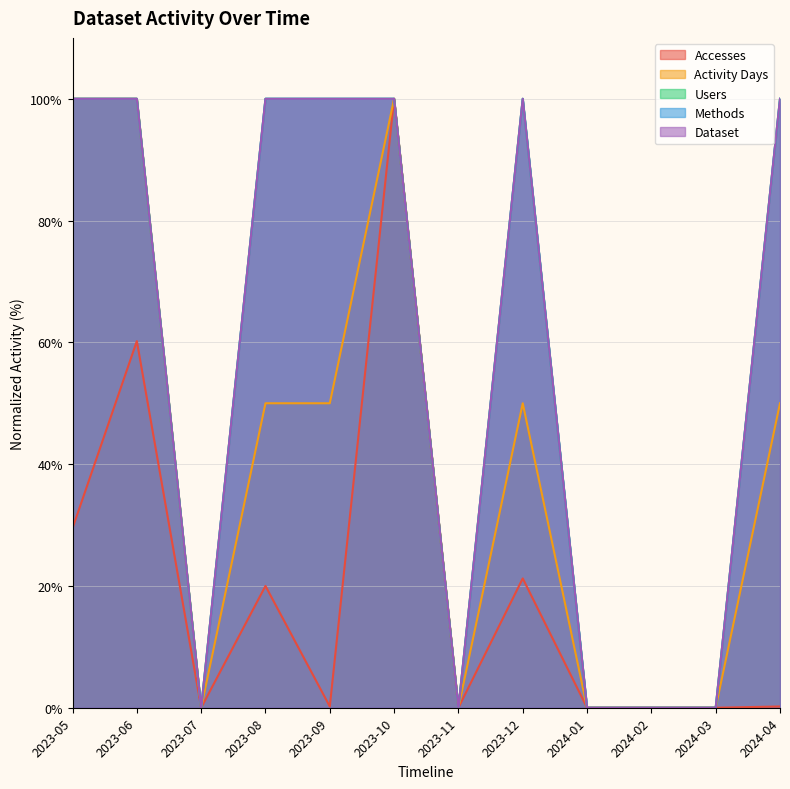

Which category has the highest value in the Accesses series?

2023-10